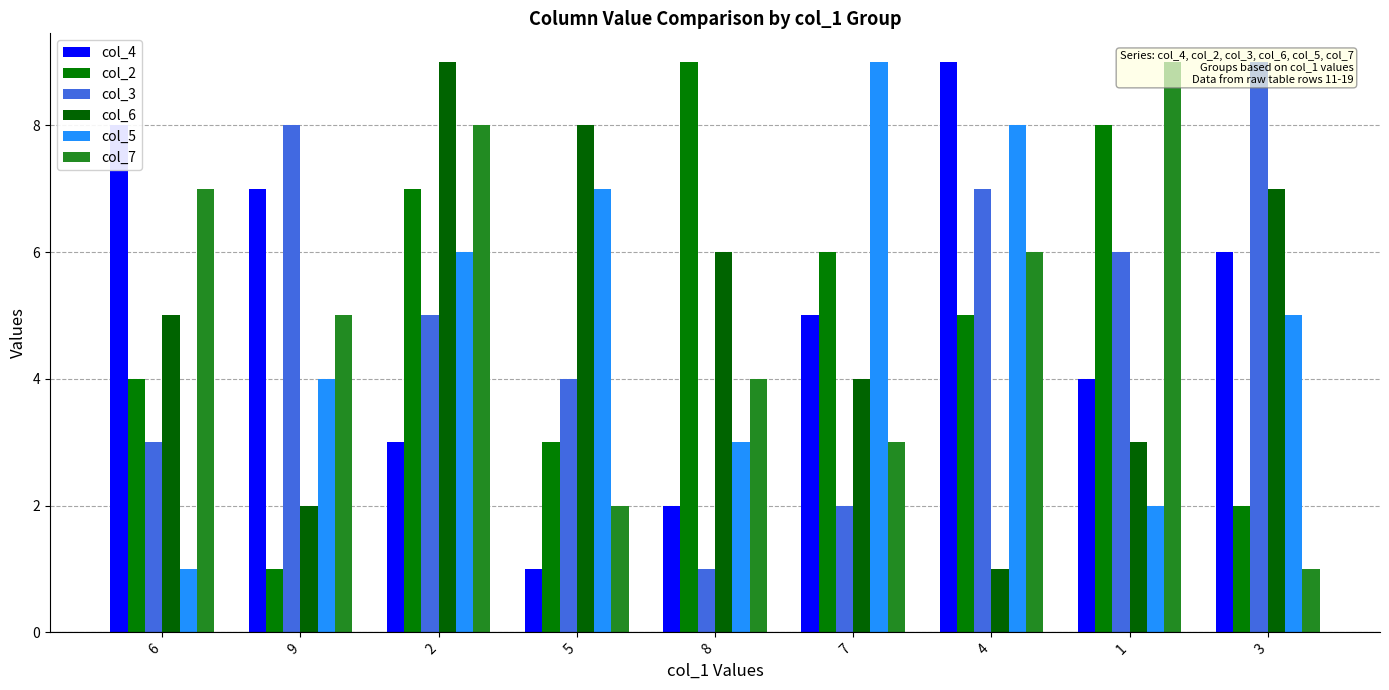

Which has a higher value, 4 or 6?

4